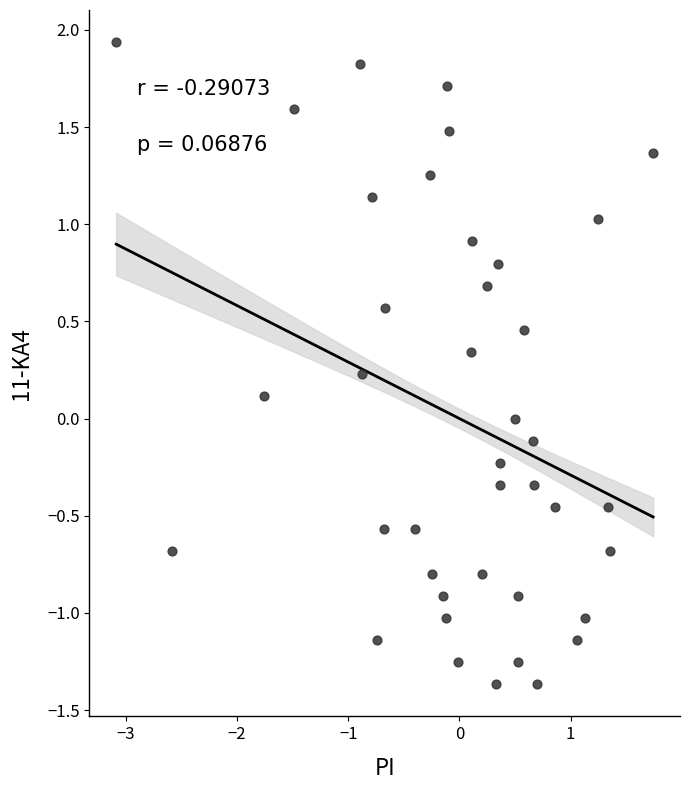

What is the range of Y values (max minus min)?

3.3